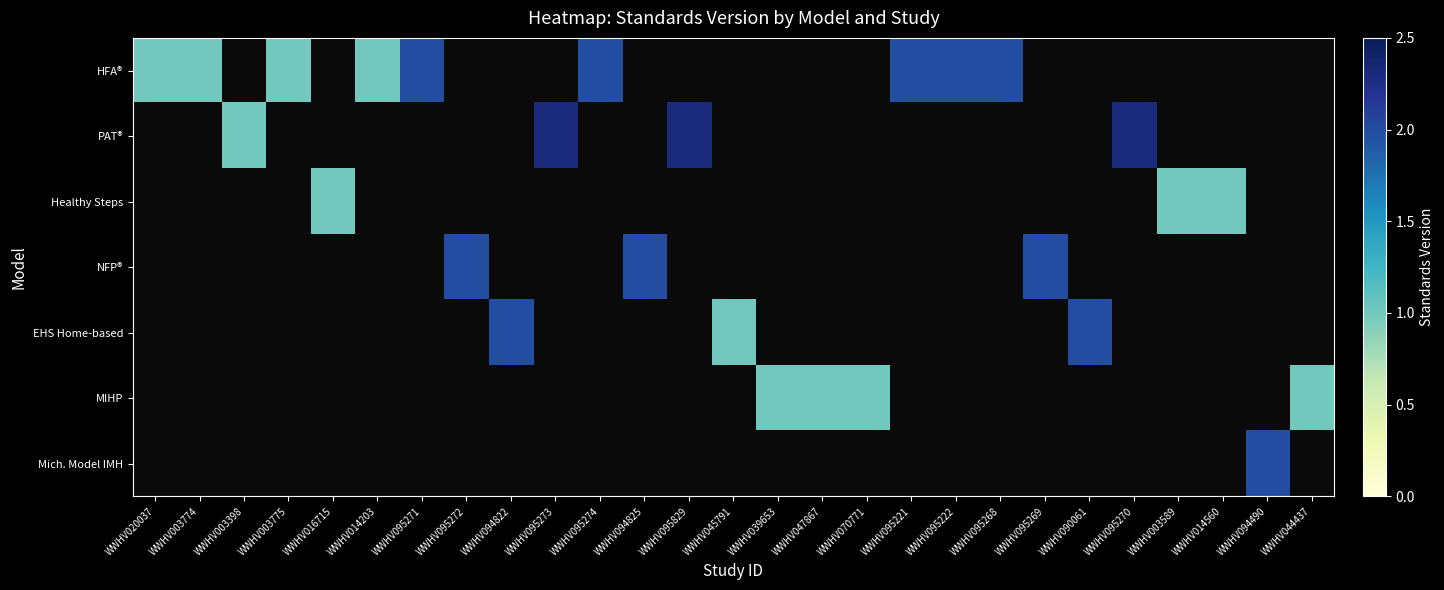

What is the difference between the maximum and minimum values in the HFA® series?

1.0